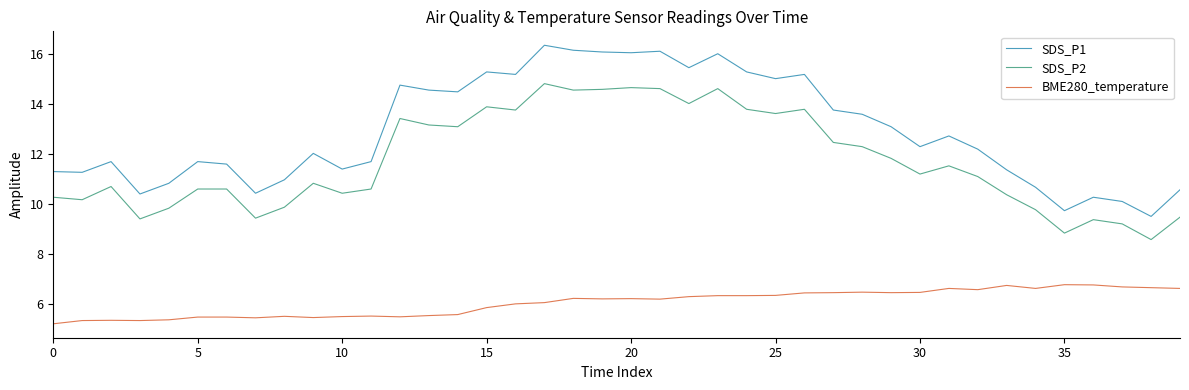

Which series has the largest total across all categories?

SDS_P1